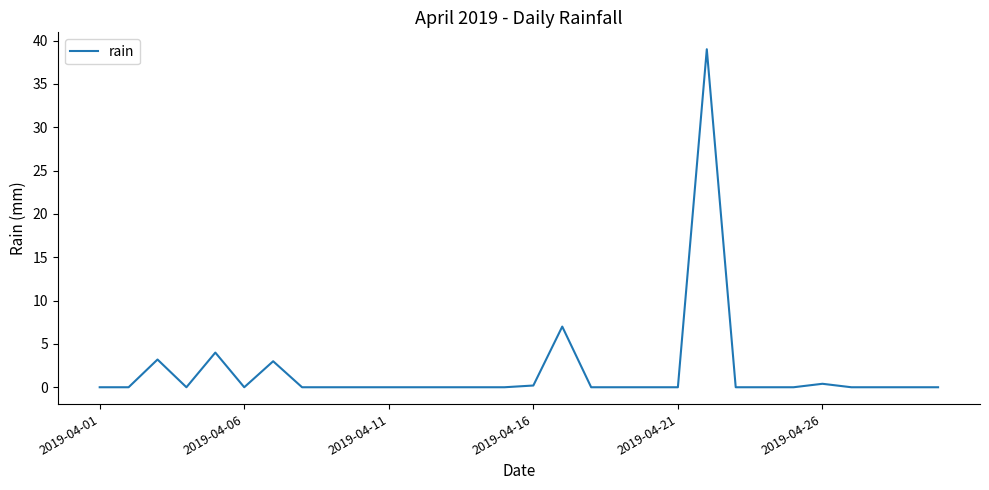

Count the number of categories in the chart.

30